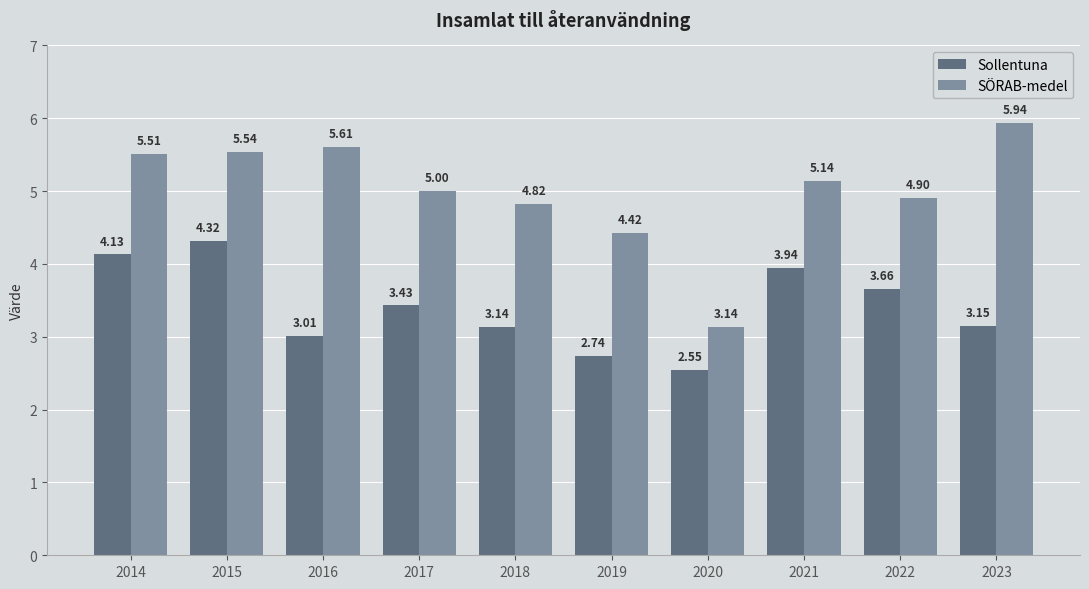

Rank the categories by Sollentuna value from lowest to highest.

2020, 2019, 2016, 2018, 2023, 2017, 2022, 2021, 2014, 2015